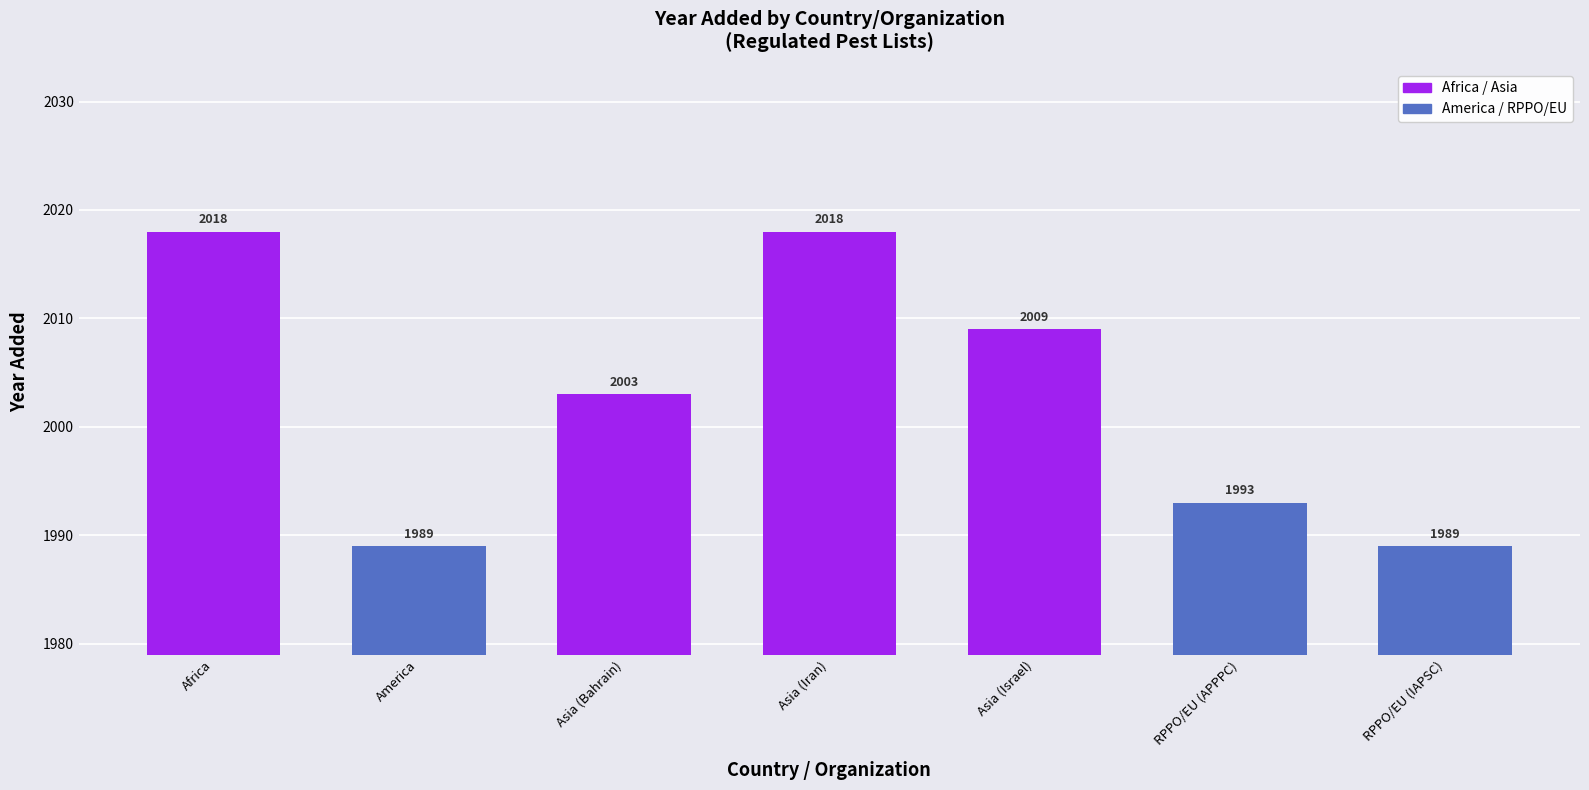

What is the difference between the maximum and second lowest values?

29